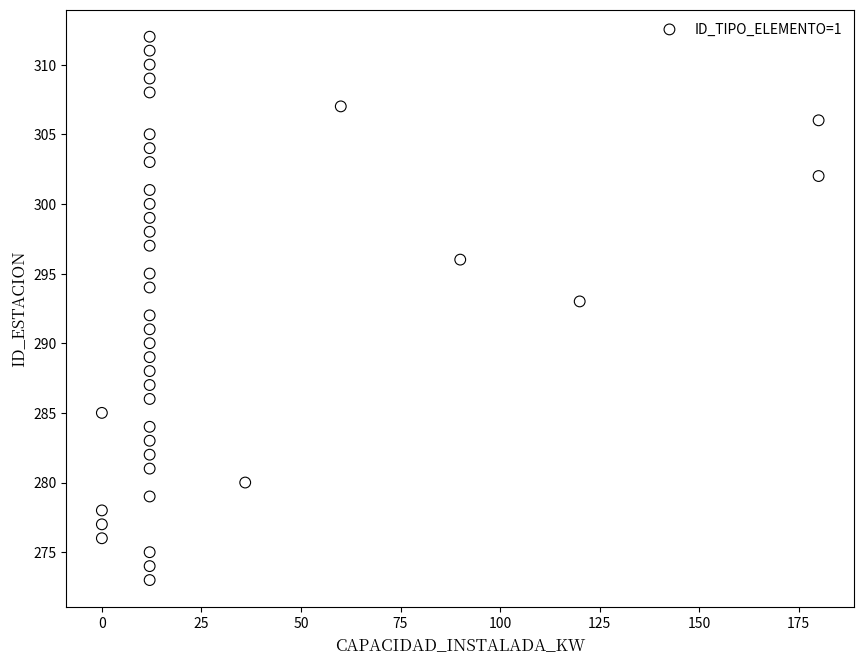

What is the range of Y values (max minus min)?

39